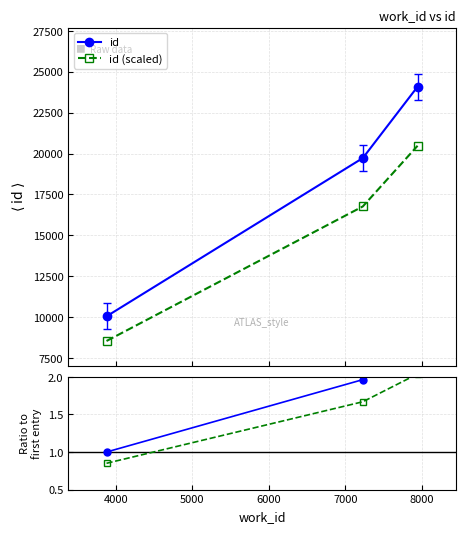

List the series in order of their peak value, highest first.

id, id (scaled), Ratio to first, Scaled ratio